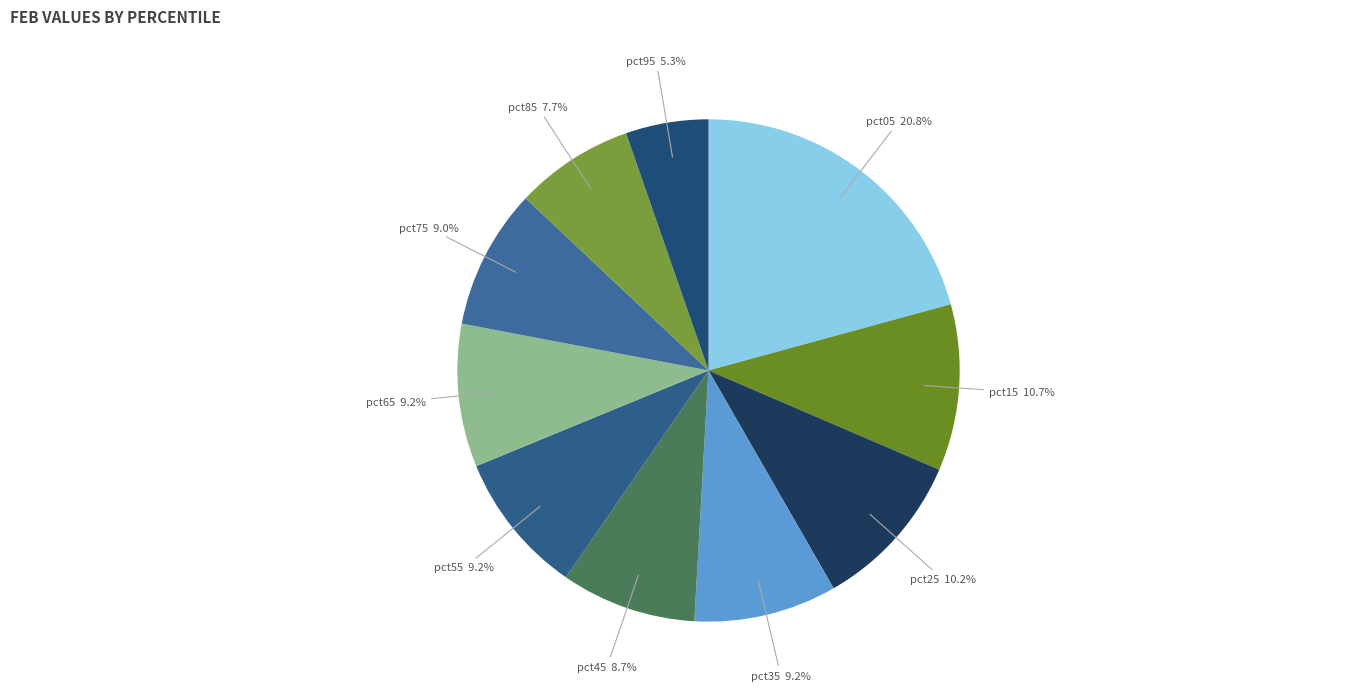

How many slices are in this pie chart?

10